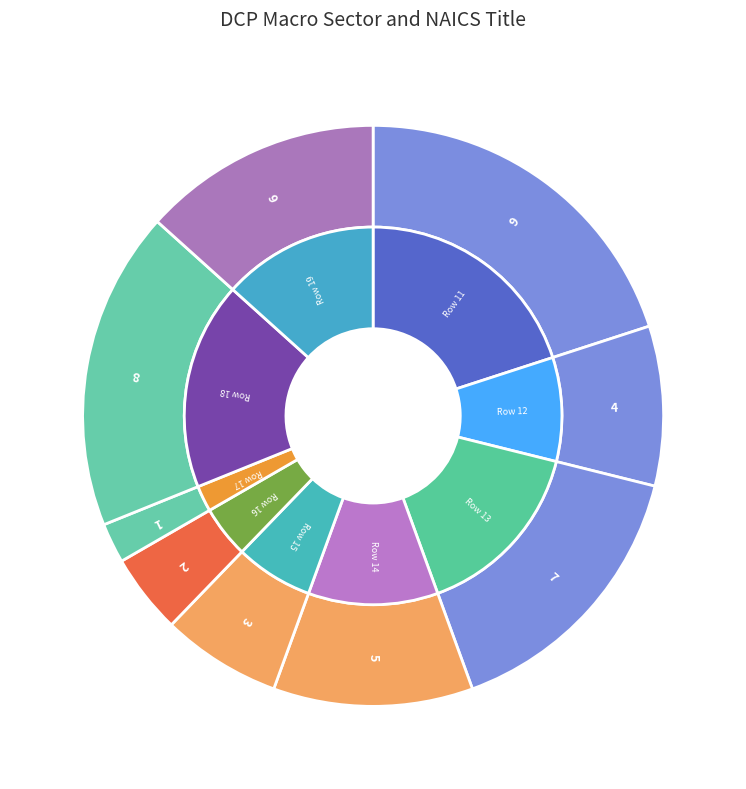

Does any single category account for the majority?

No